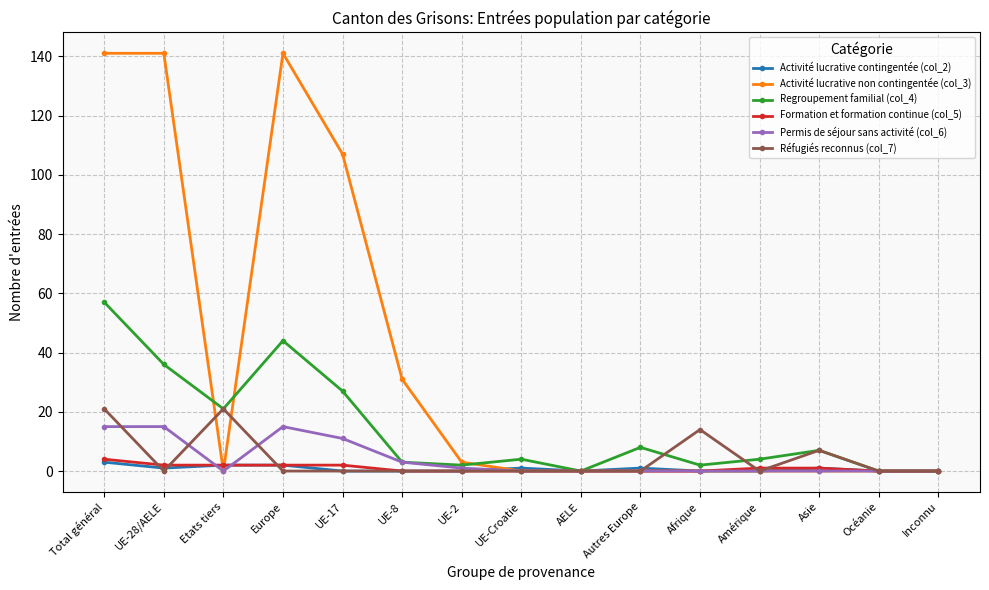

What position from the right is UE-28/AELE?

14